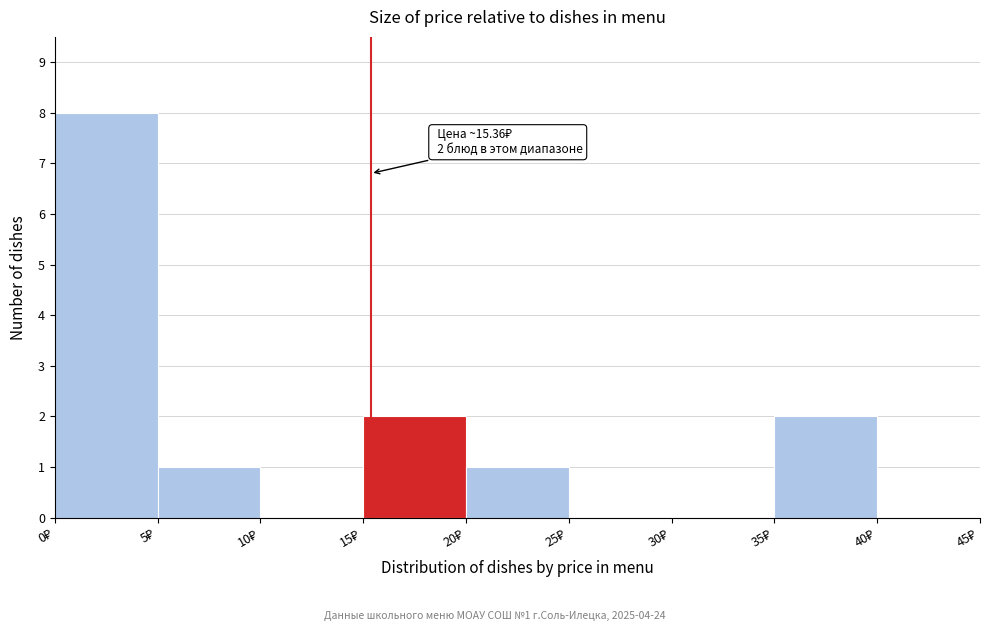

Which range on the x-axis has the tallest bar?

0 to 5